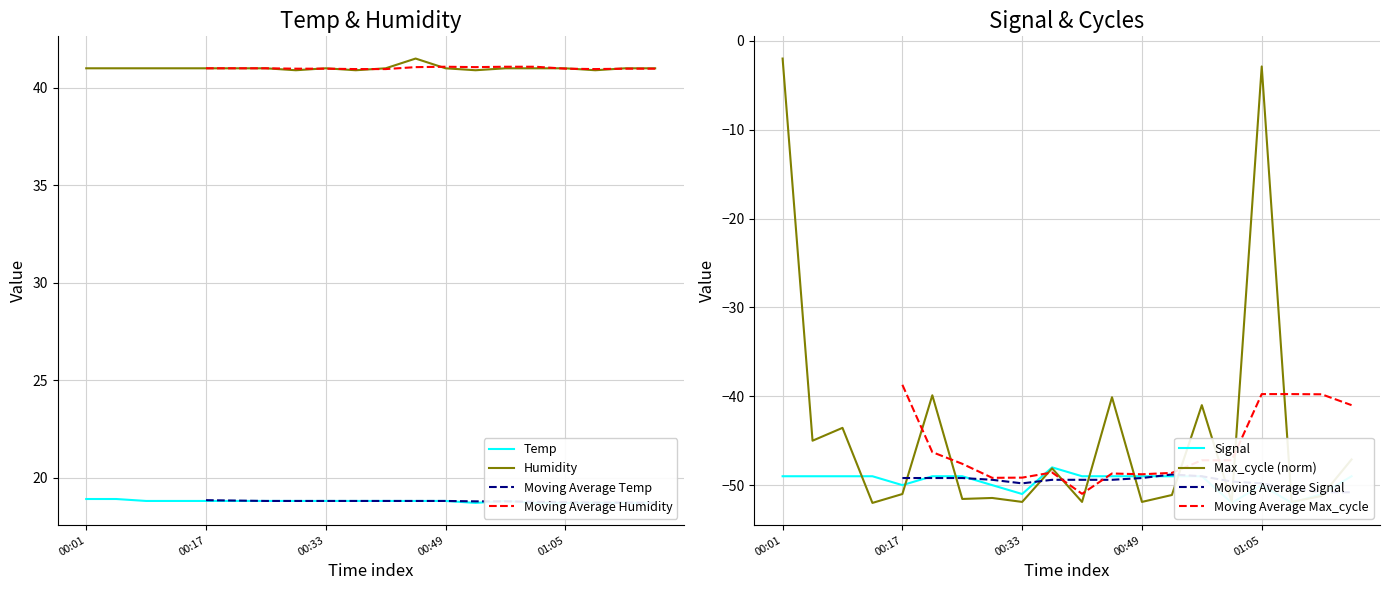

Reading right to left, transcribe all the data shown in this chart.

Temp: 18.7	18.7	18.7	18.7	18.7	18.8	18.7	18.8	18.8	18.8	18.8	18.8	18.8	18.8	18.8	18.8	18.8	18.8	18.9	18.9
Humidity: 41.0	41.0	40.9	41.0	41.0	41.0	40.9	41.0	41.5	41.0	40.9	41.0	40.9	41.0	41.0	41.0	41.0	41.0	41.0	41.0
Signal: -49.0	-51.0	-52.0	-50.0	-52.0	-49.0	-49.0	-49.0	-49.0	-49.0	-48.0	-51.0	-50.0	-49.0	-49.0	-50.0	-49.0	-49.0	-49.0	-49.0
Max_cycle: -47.1	-51.2	-51.9	-2.9	-51.9	-41.0	-51.1	-51.9	-40.1	-51.9	-48.1	-51.9	-51.4	-51.6	-39.9	-51.0	-52.0	-43.6	-45.0	-2.0